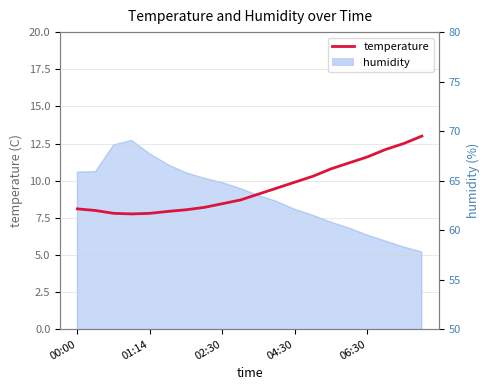

What value does the data have at 14?

10.8